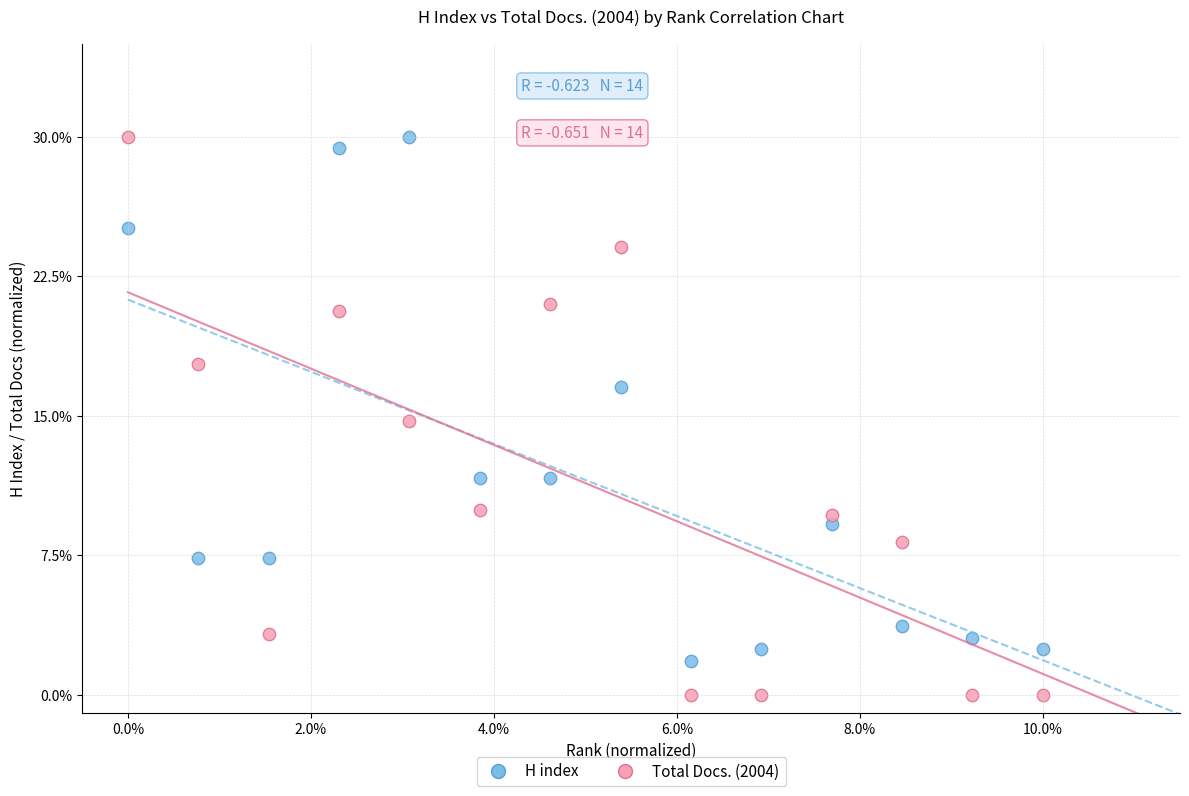

Which series reaches the minimum Y coordinate?

Total Docs. (2004)